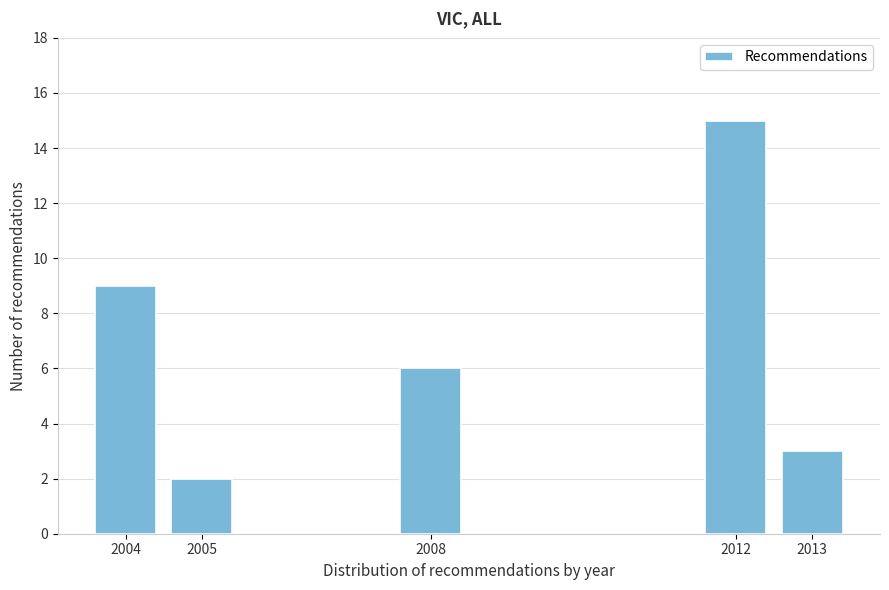

Reading right to left, transcribe all the data shown in this chart.

2013=3	2012=15	2008=6	2005=2	2004=9